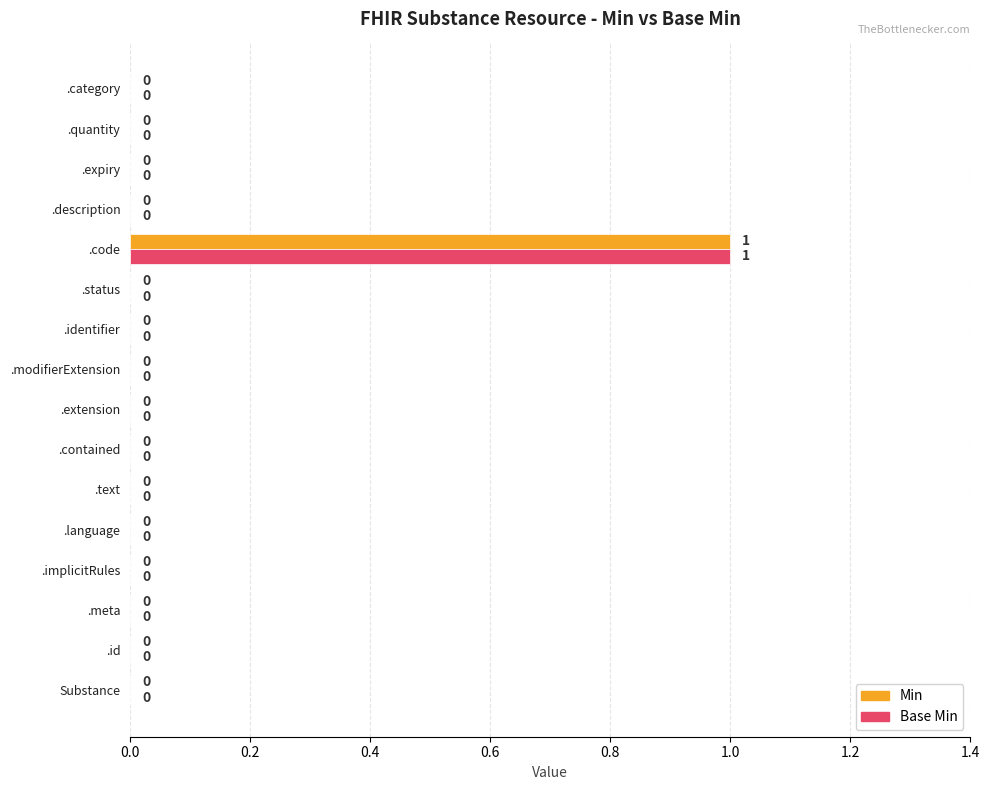

The Base Min series shows 2 at .code. True or false?

False